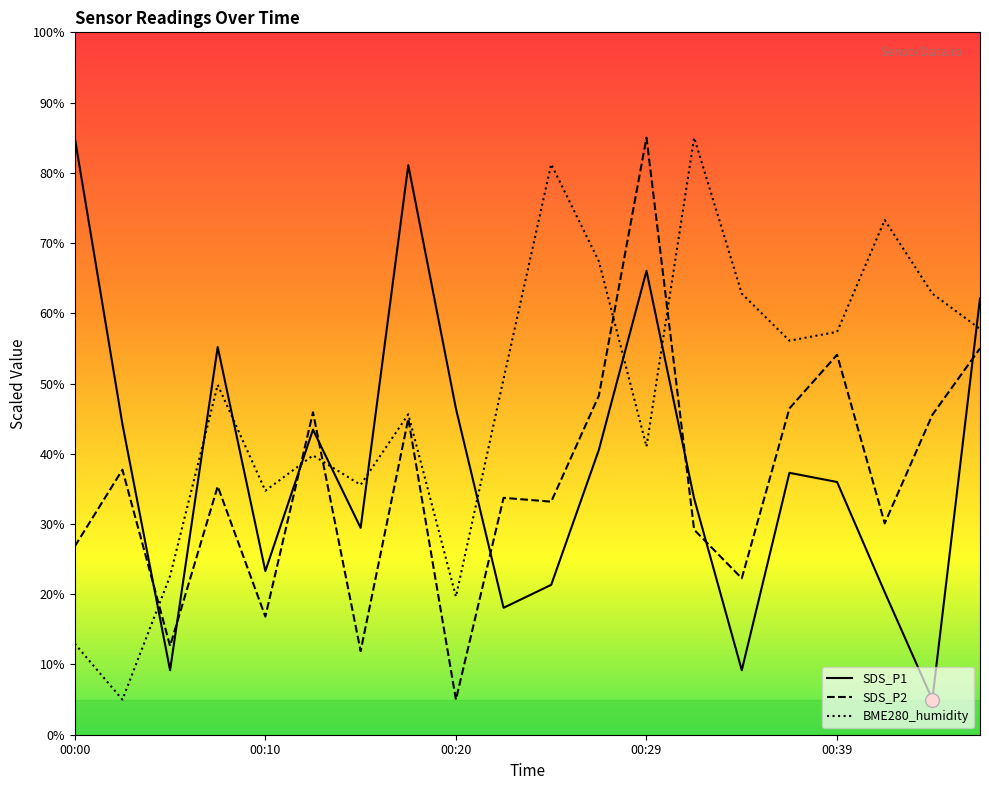

What is the total value across all series at 00:15?

76.9